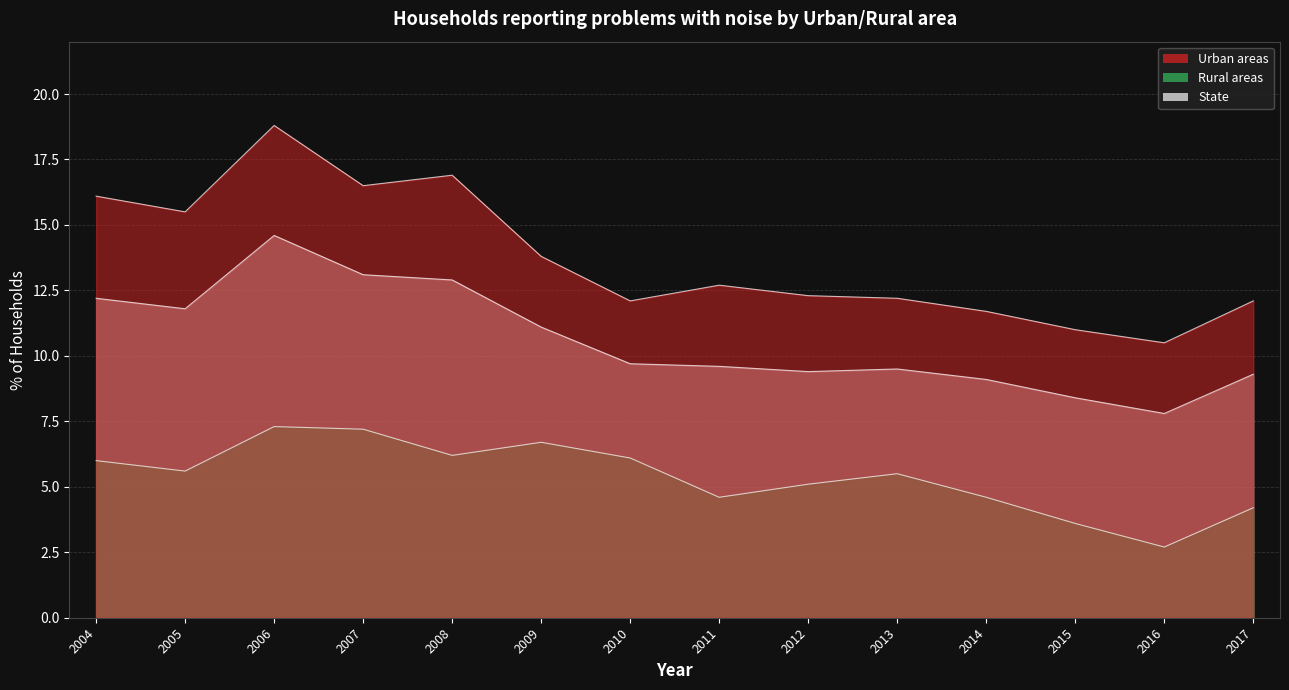

Does the chart have visible grid lines?

Yes